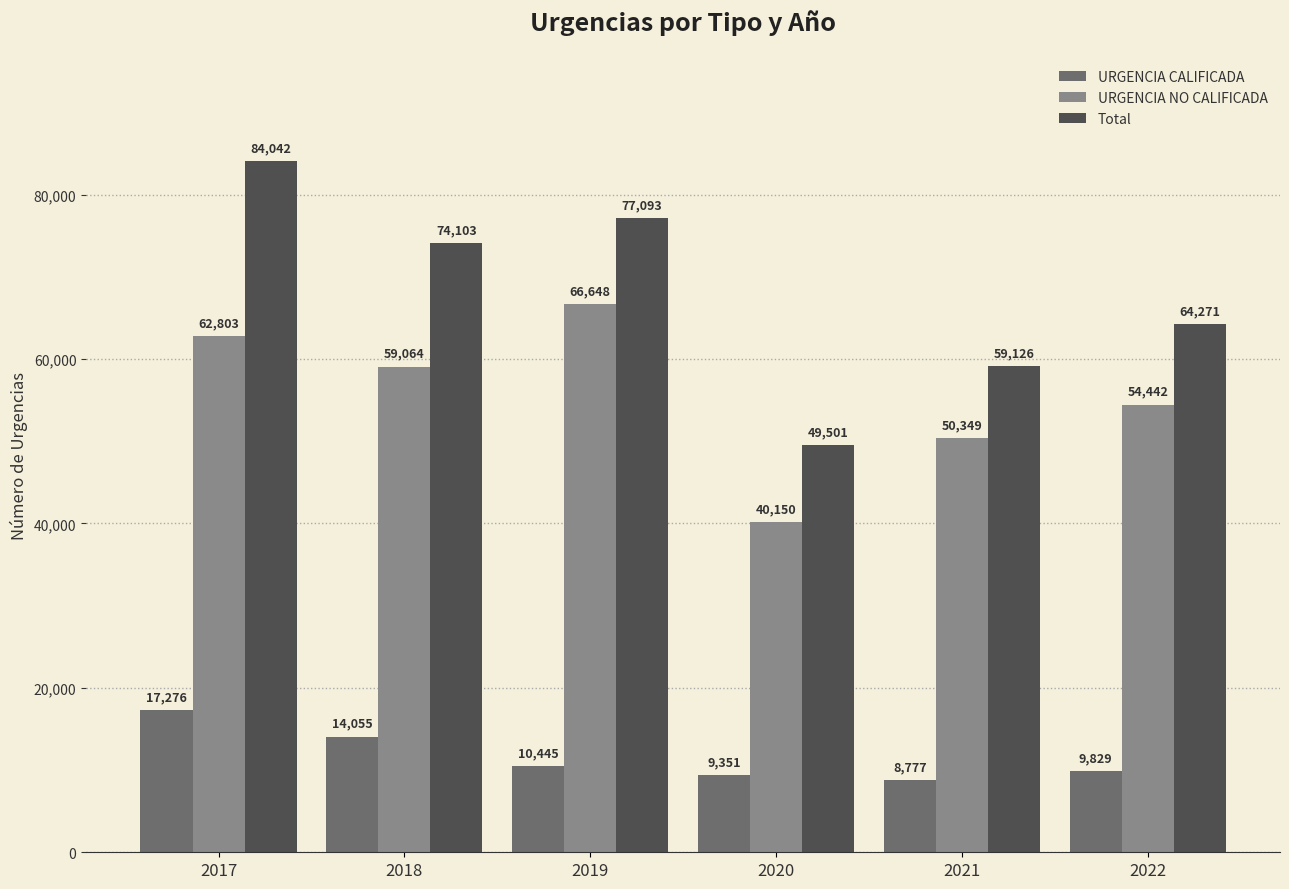

What is the average value of the URGENCIA NO CALIFICADA series?

55576